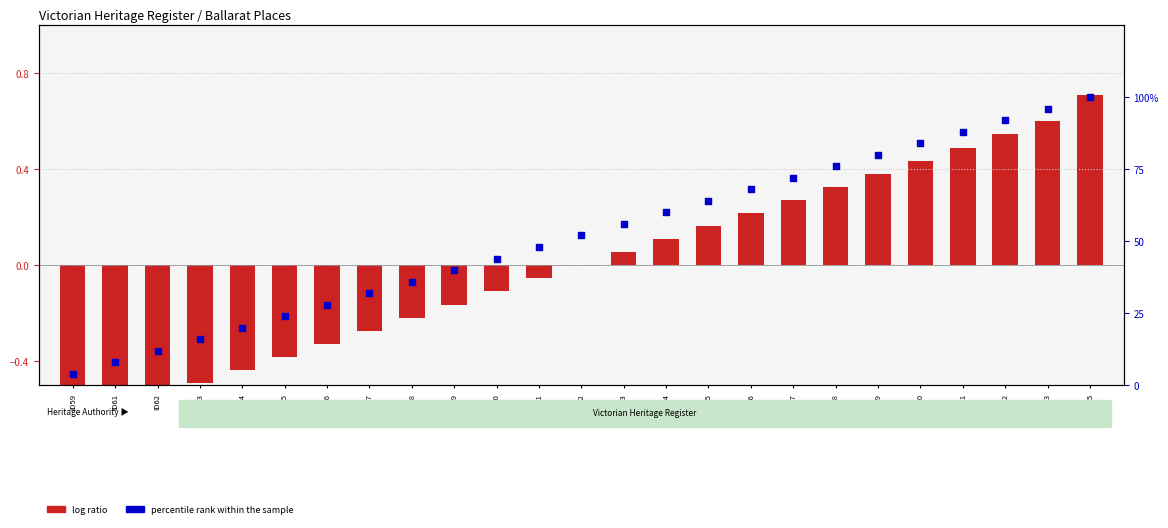

At how many categories does at least one series exceed 0?

25